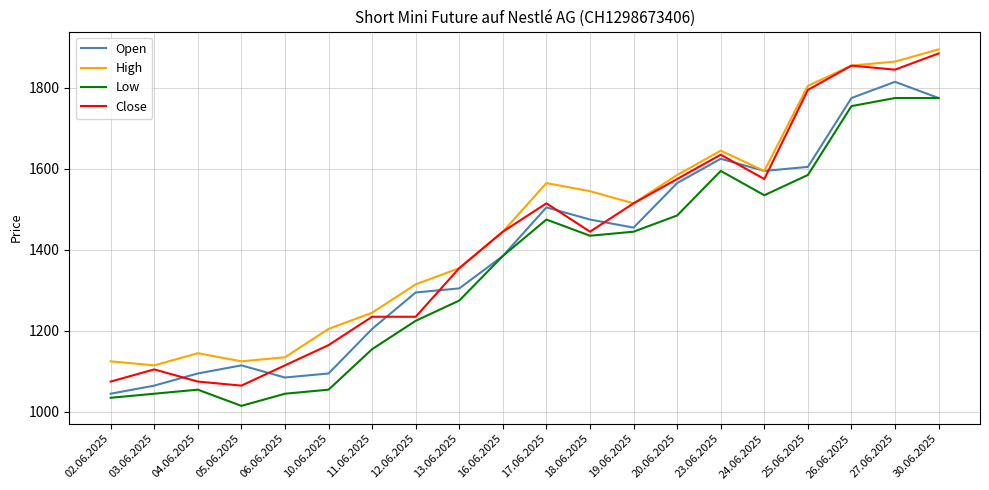

True or false: Low has more than 2 interior local peaks.

True